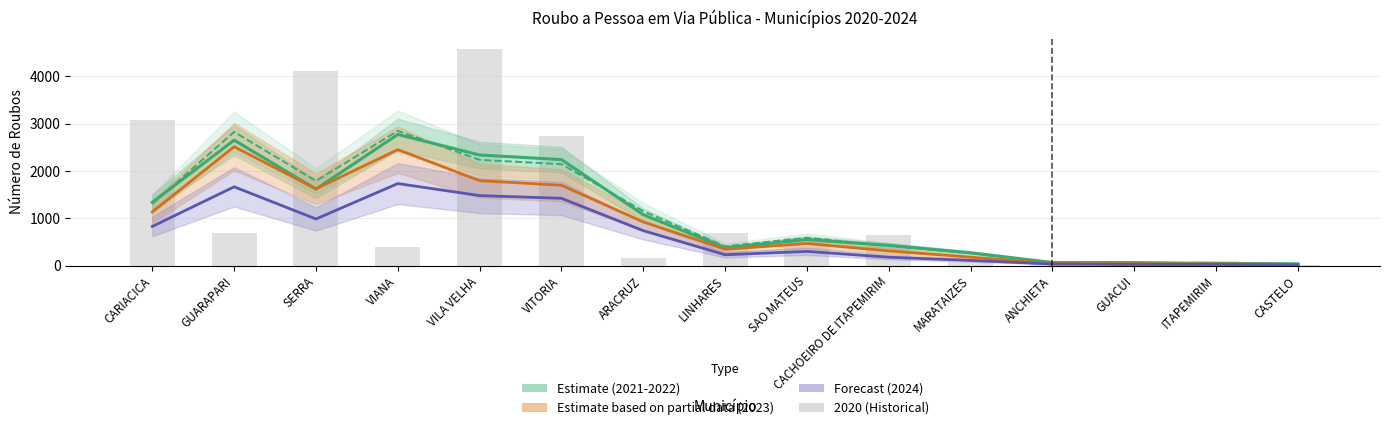

What is the sum of the 2023 (Partial) values at ITAPEMIRIM and SAO MATEUS?

500.3